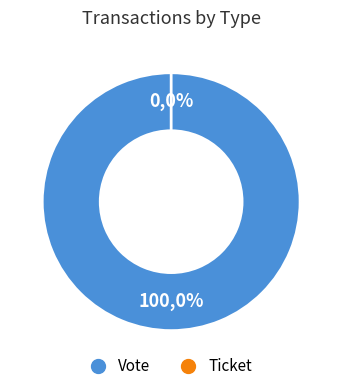

What is the smallest slice in the pie chart?

Ticket